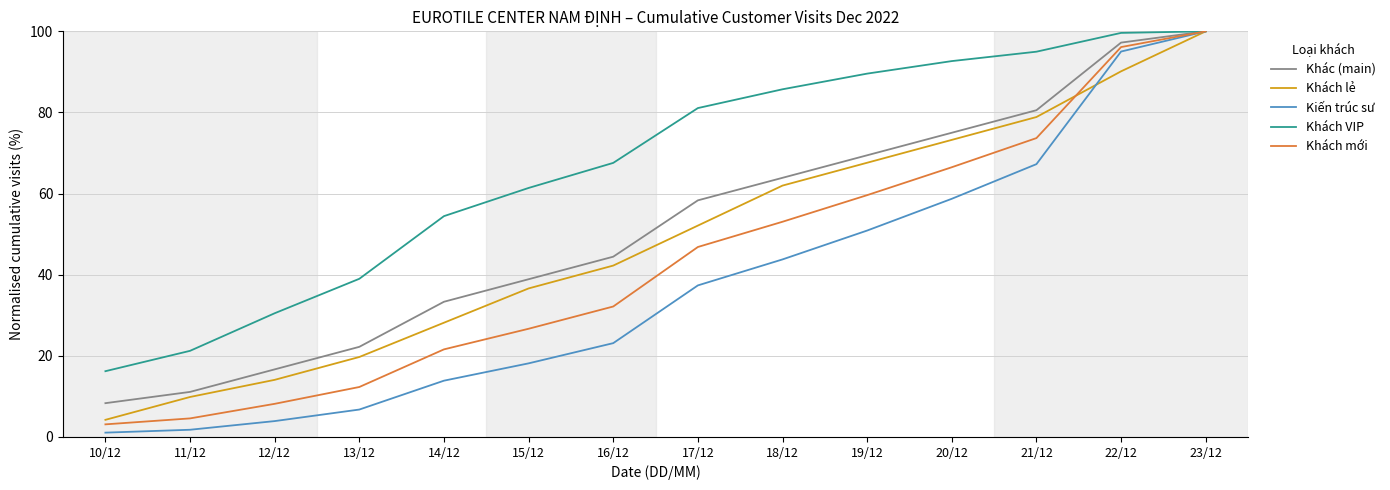

Which series has the largest total across all categories?

Khách VIP